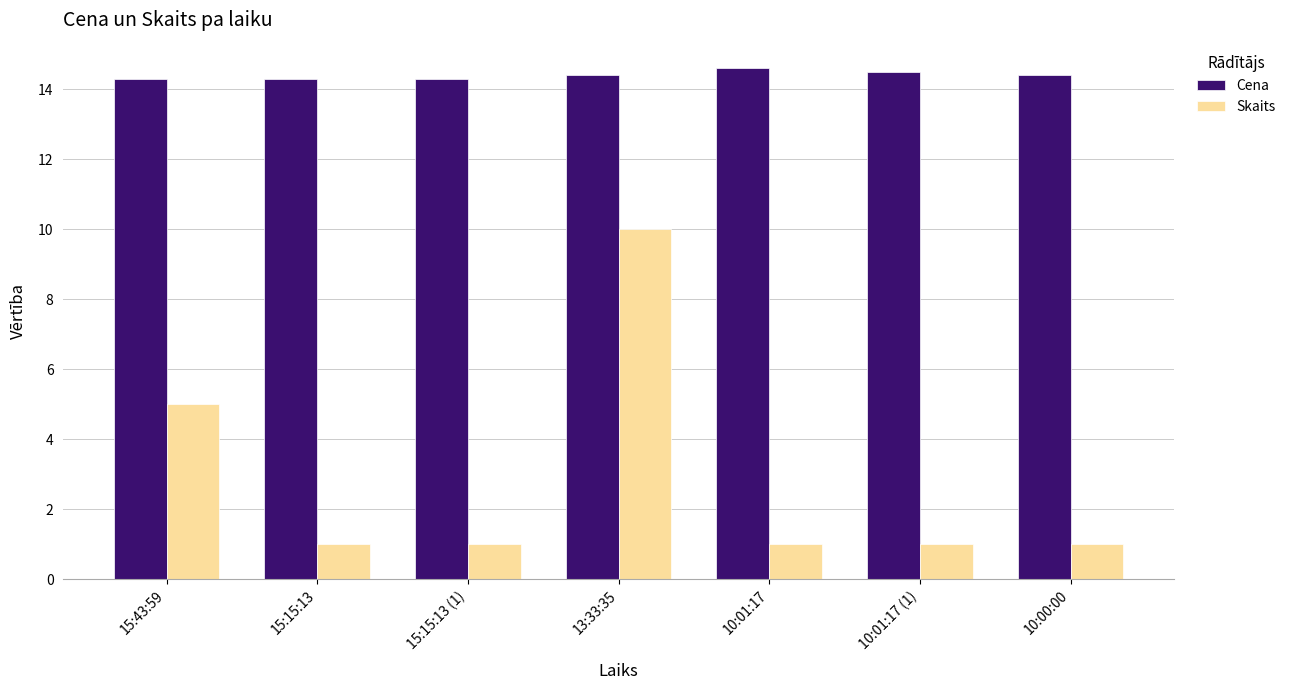

Are the bars horizontal?

No